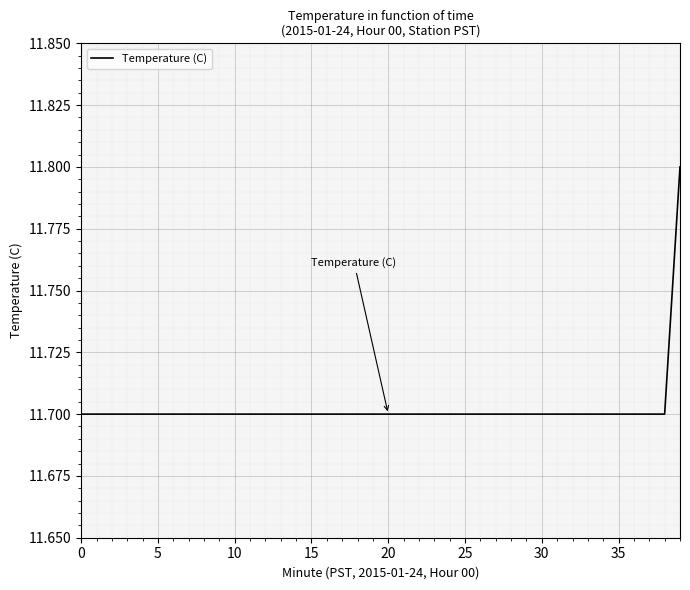

Does the chart have visible grid lines?

Yes